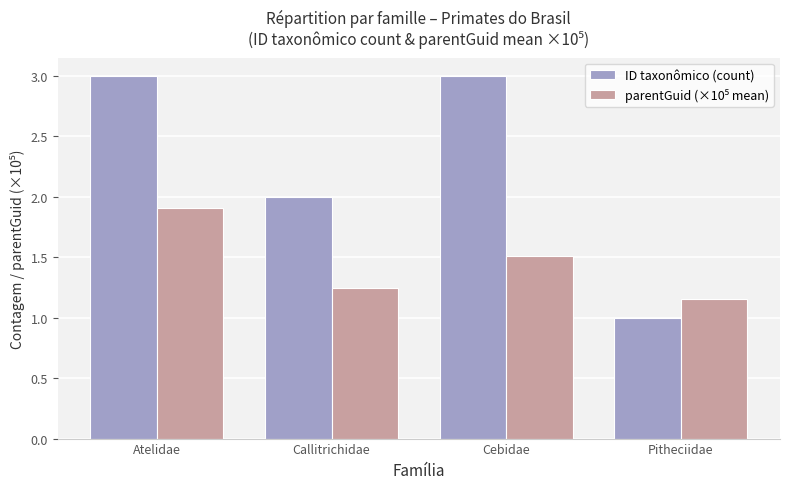

How many groups of bars are there?

4